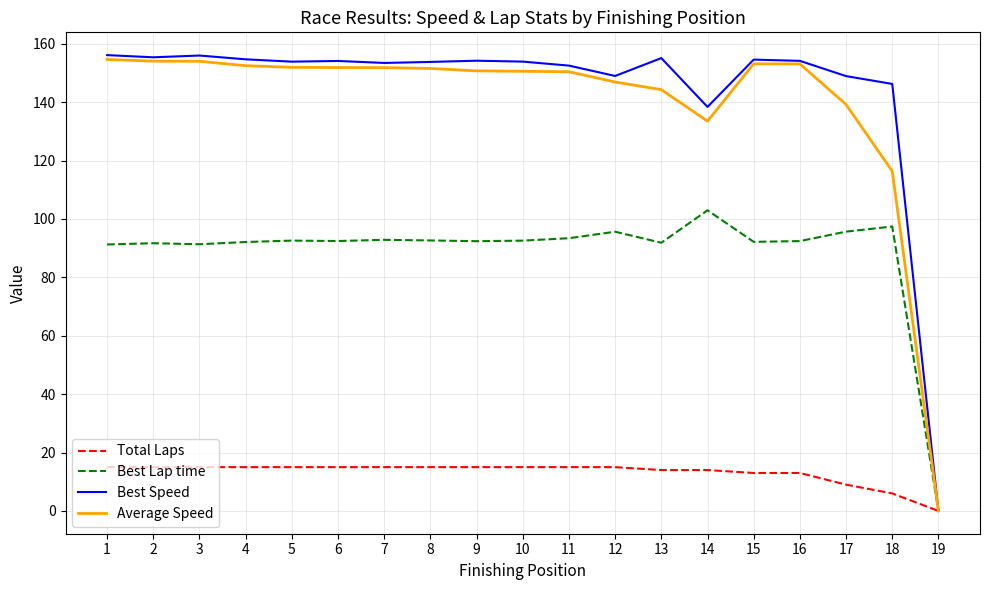

The Total Laps series shows 15.0 at 12. True or false?

True